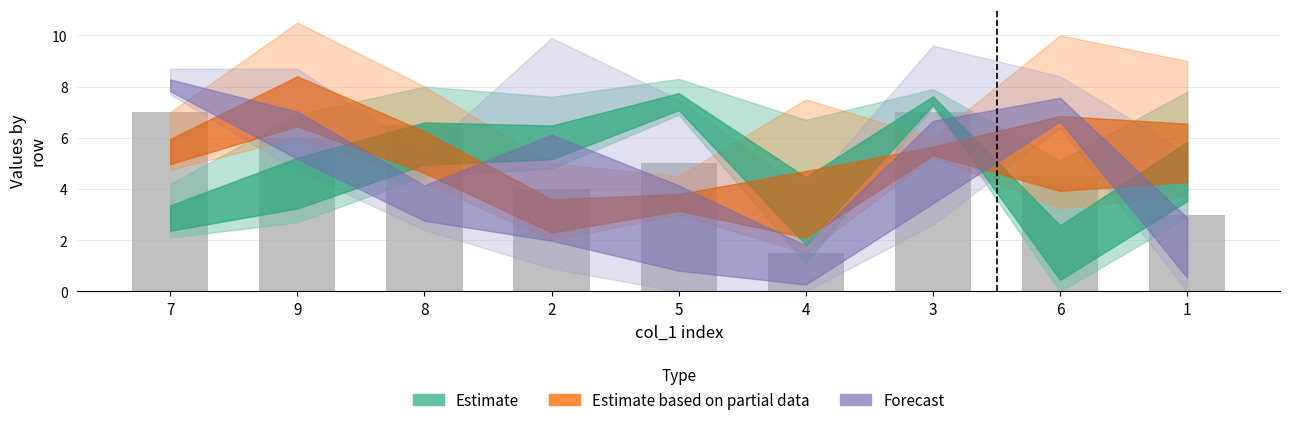

How many data points are less than 5?

4